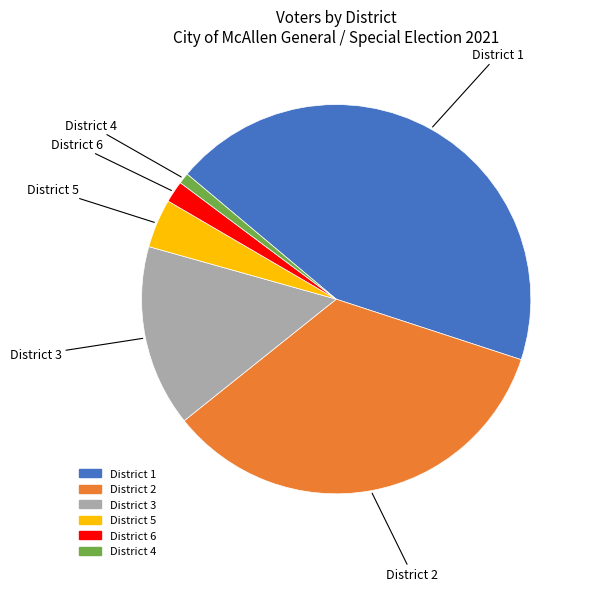

Which category has the biggest portion of the pie?

District 1